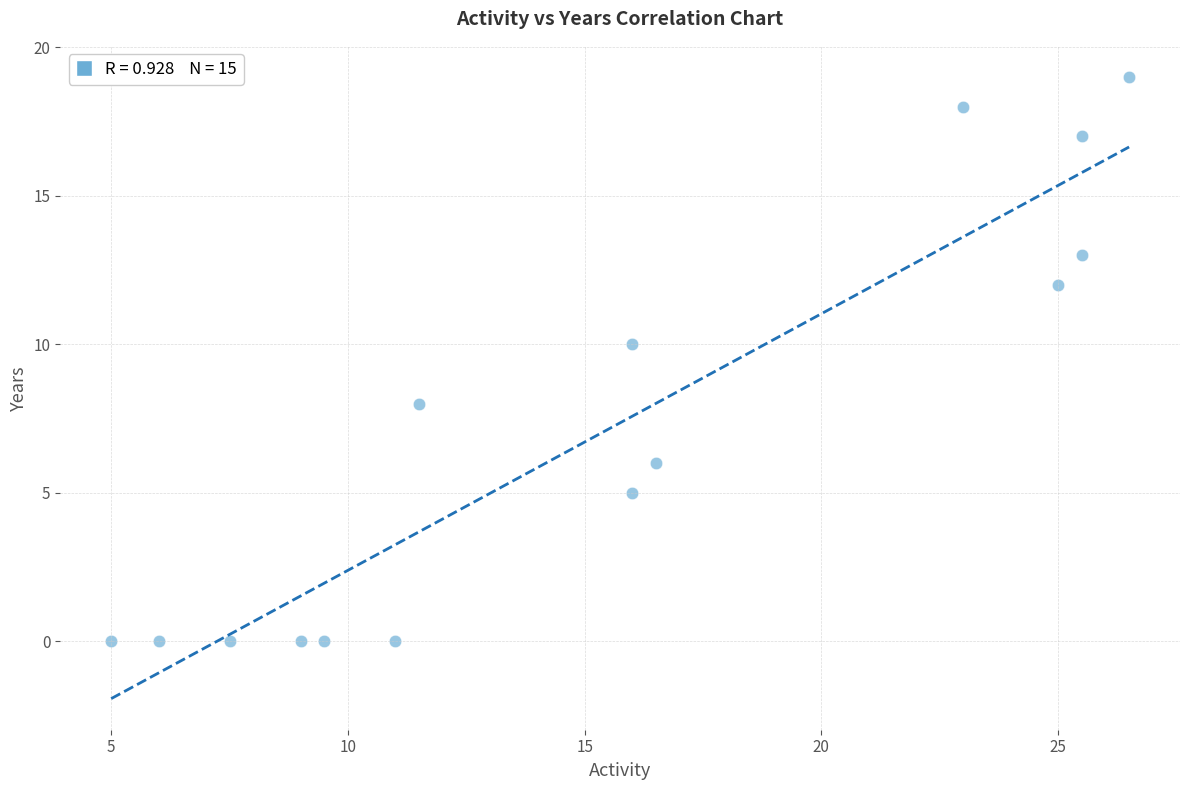

What is the range of Y values (max minus min)?

19